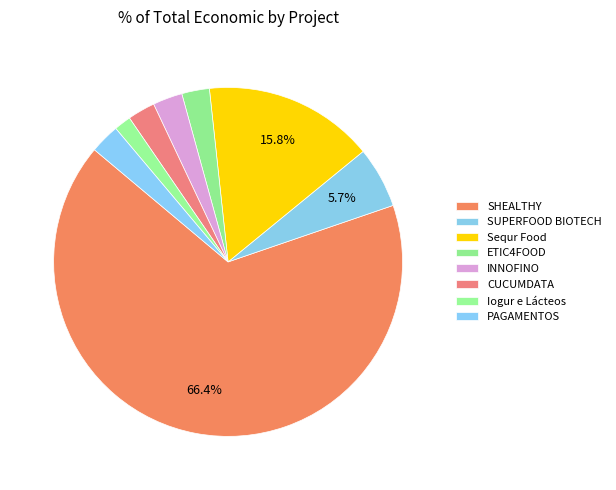

Approximately how many times larger is the value at ETIC4FOOD compared to PAGAMENTOS?

0.9